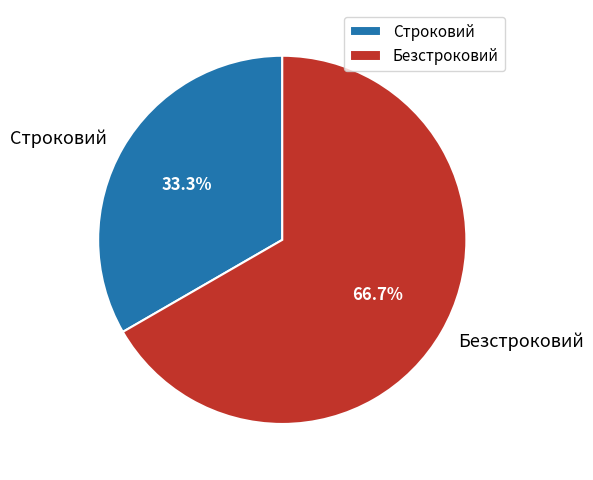

True or false: Безстроковий accounts for 57% of the total.

False